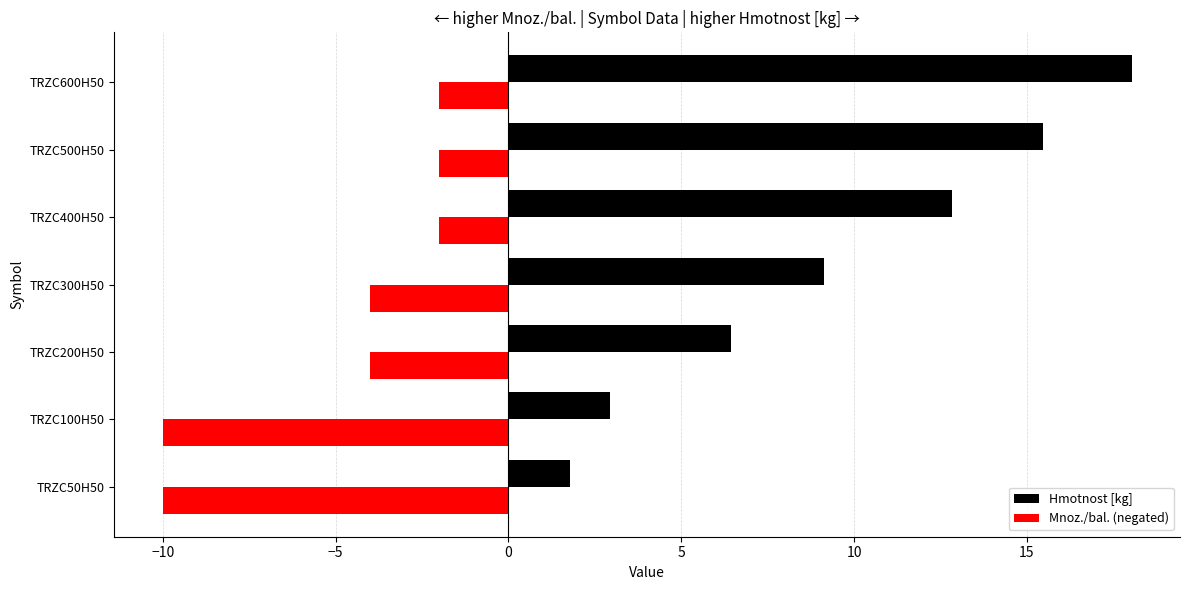

Rank the series by their average value, from highest to lowest.

Hmotnost [kg], Mnoz./bal. (negated)